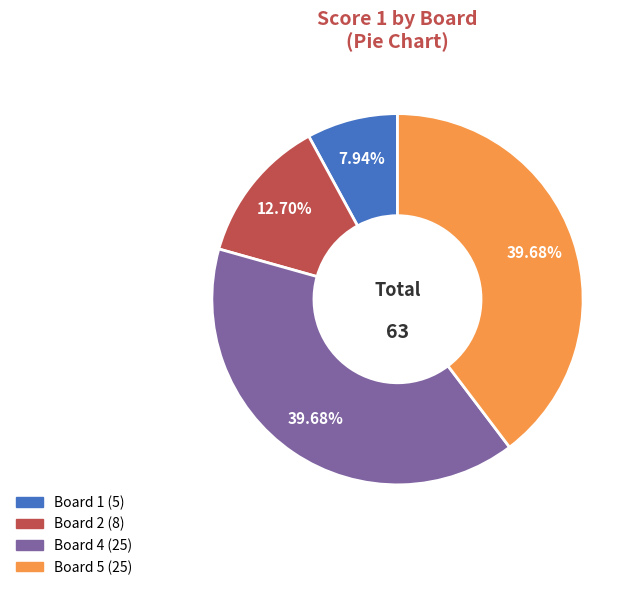

Does any single category account for the majority?

No